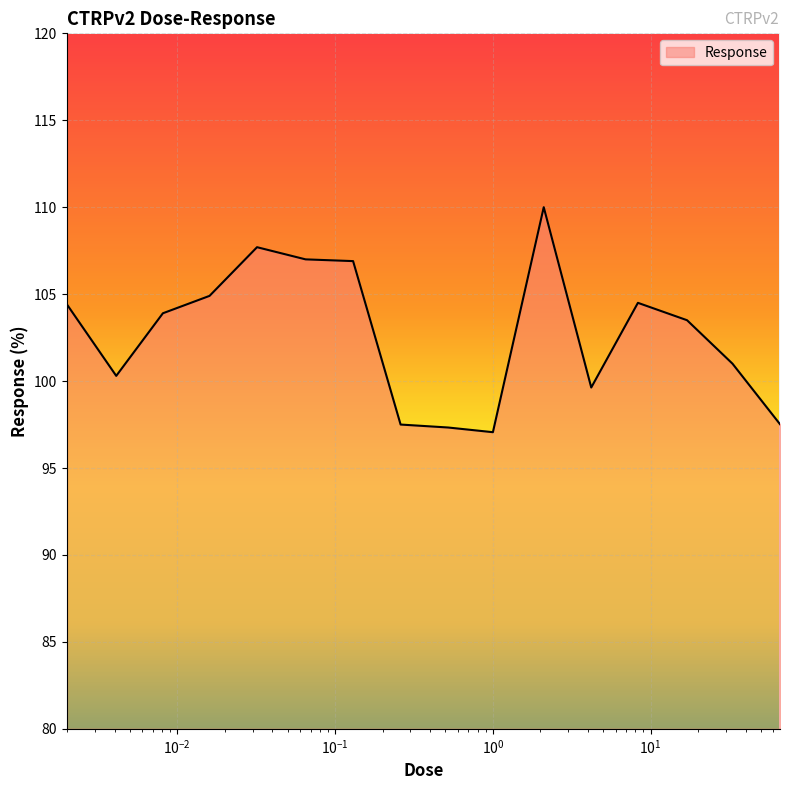

What is the greatest value displayed?

110.0